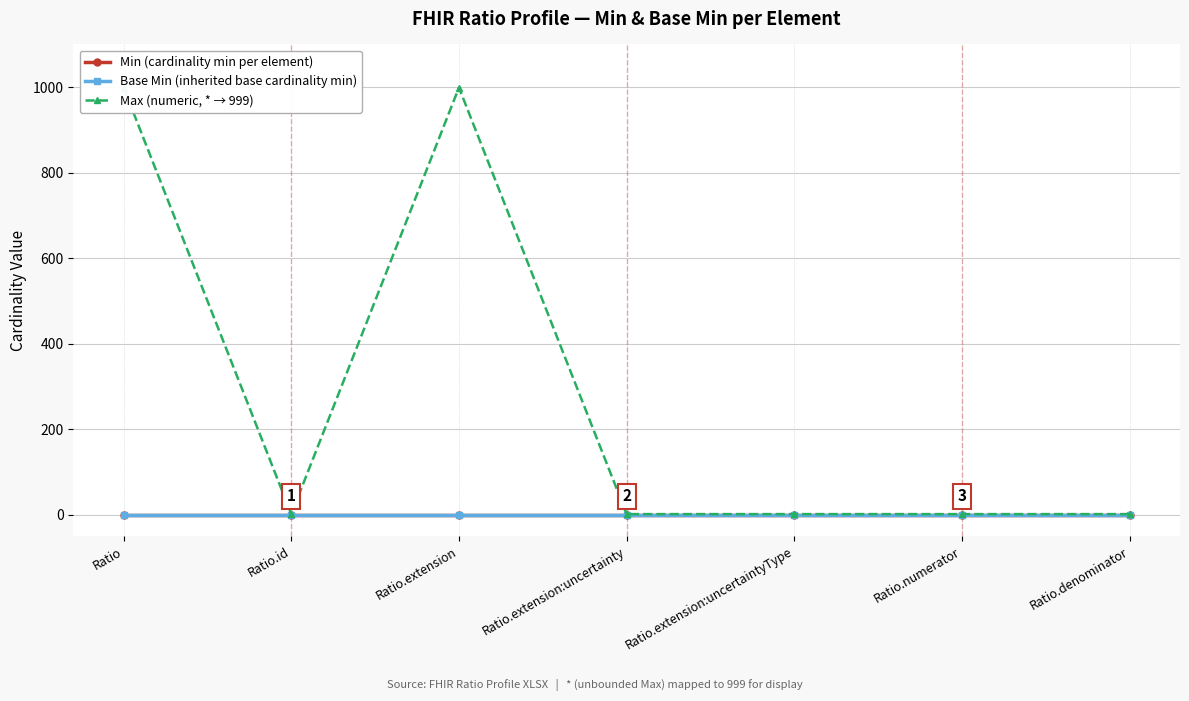

What is the average value of the Max (numeric, * → 999) series?

286